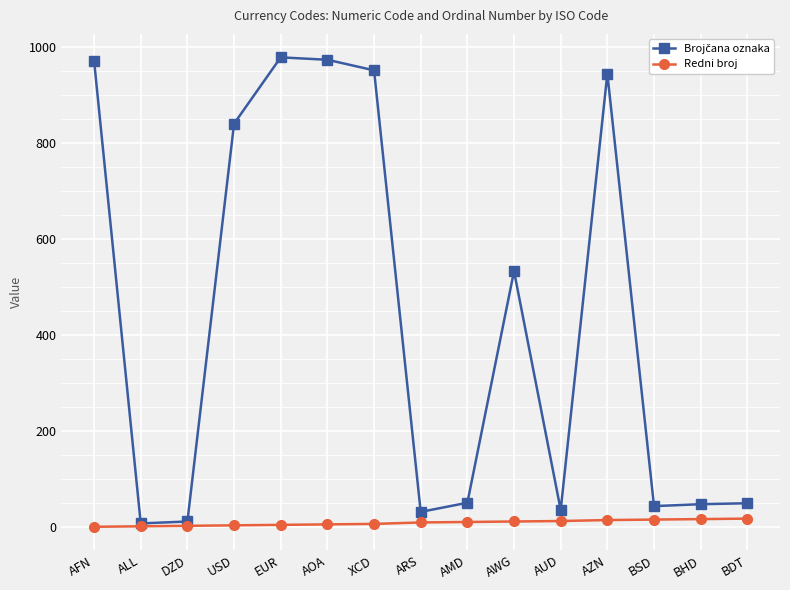

What is the label of the 1st point from the left?

AFN